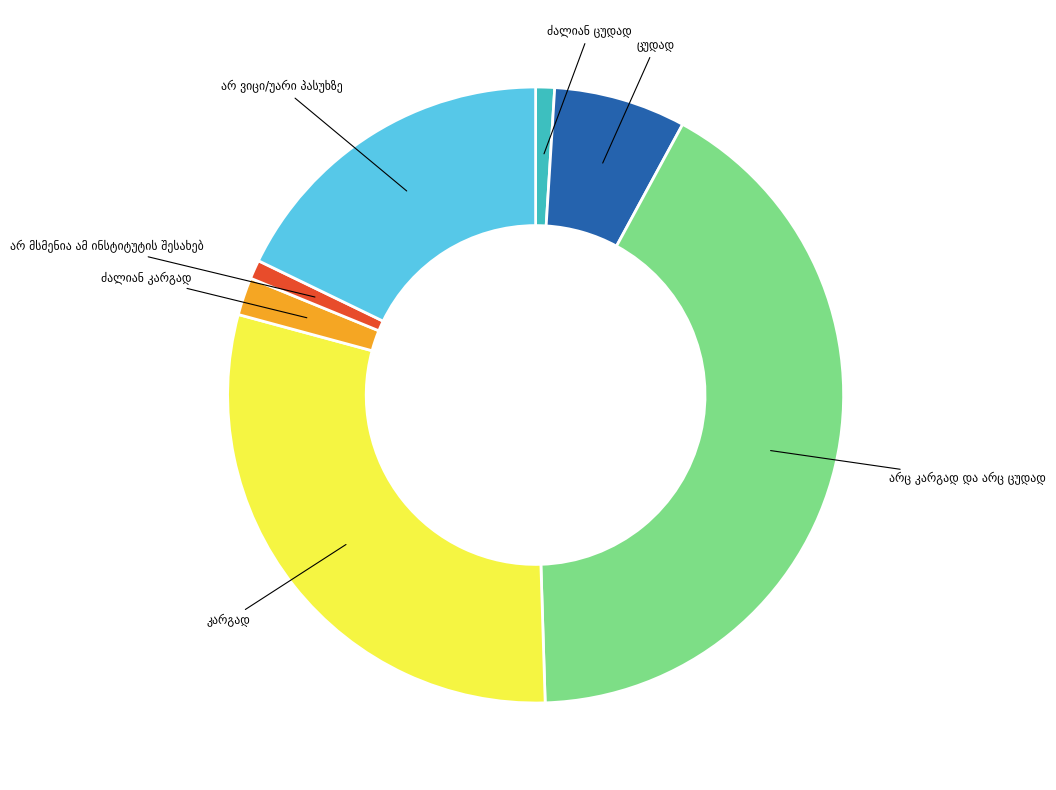

Is there a majority slice in this chart?

No